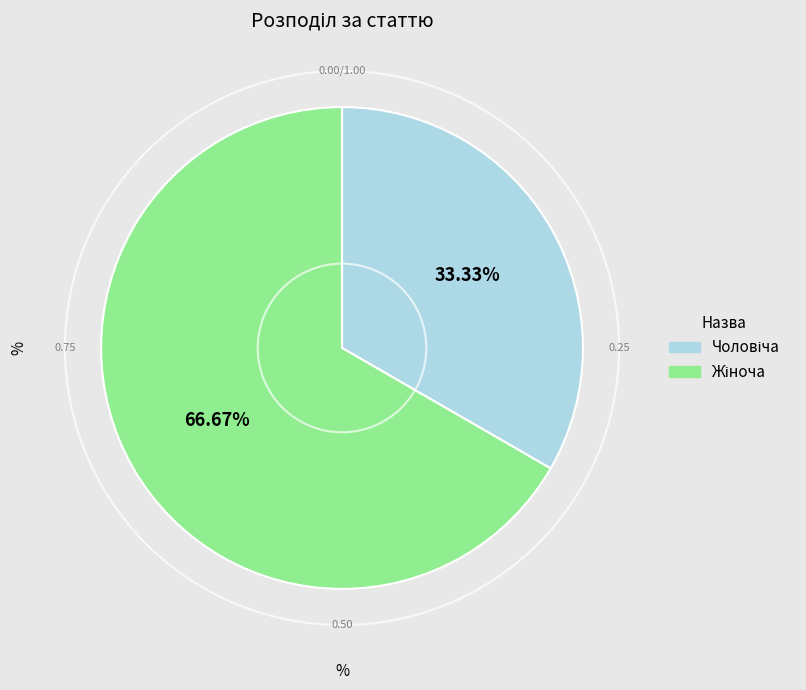

Is there any slice that represents more than half of the pie?

Yes